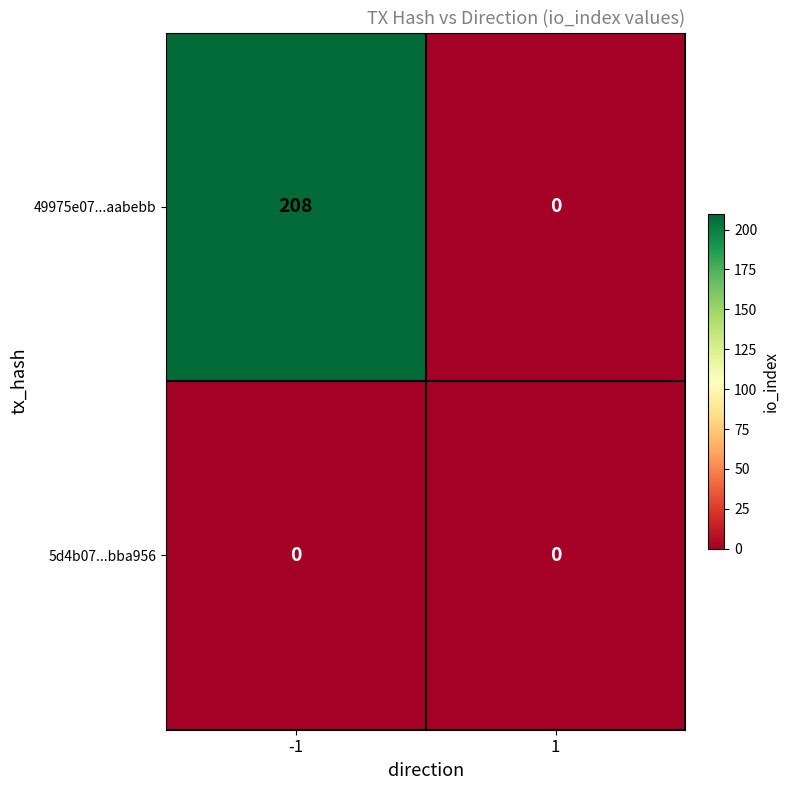

Reading left to right, extract all data points from this chart.

49975e07...aabebb: 208	0
5d4b07...bba956: 0	0